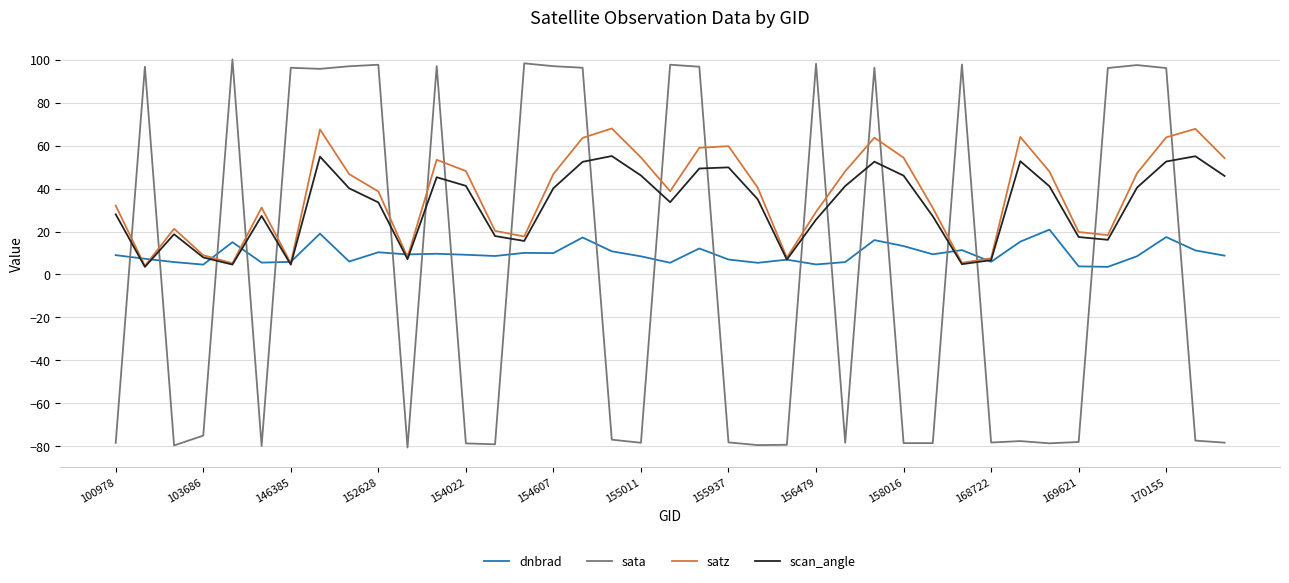

True or false: sata and dnbrad cross at least once.

True